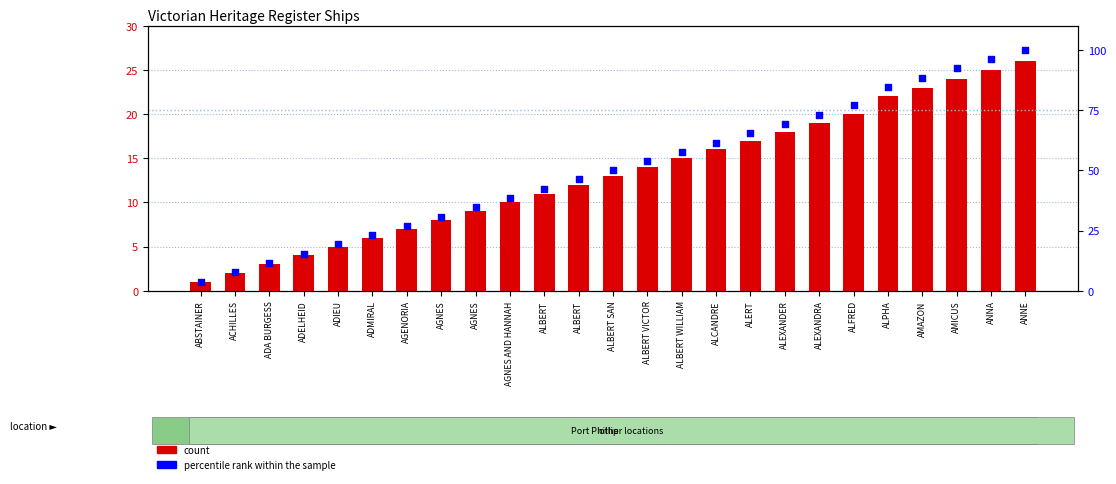

What is the total value across all series at AGNES?

38.8